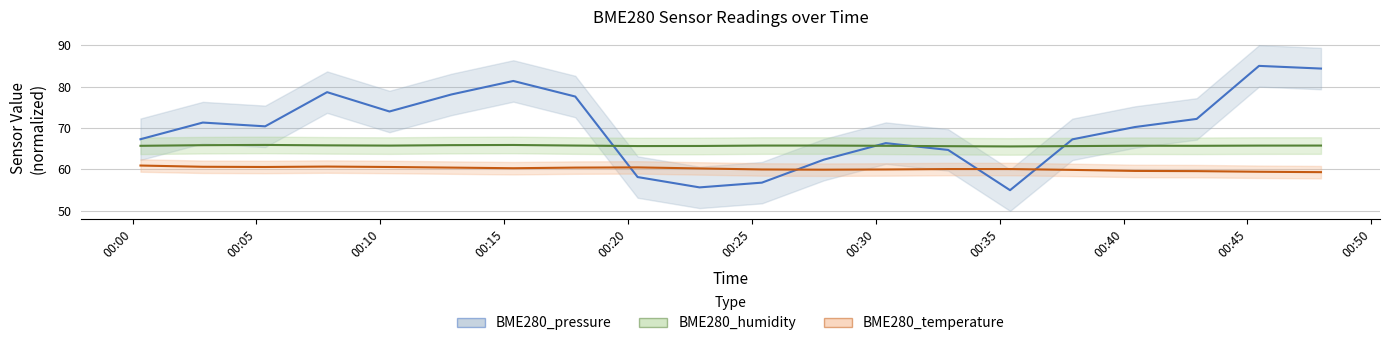

What is the value of the BME280_humidity point at the 1st from the left?

65.7